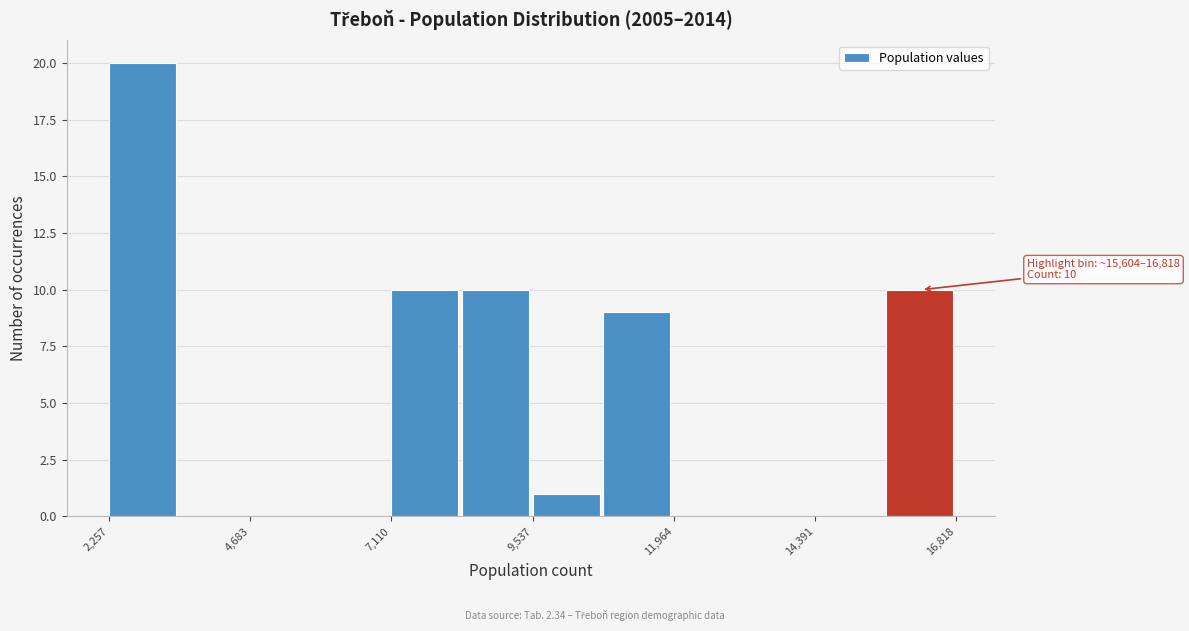

Around what value on the x-axis is the tallest bar? Give the approximate position of its centre, as read against the axis.

3000